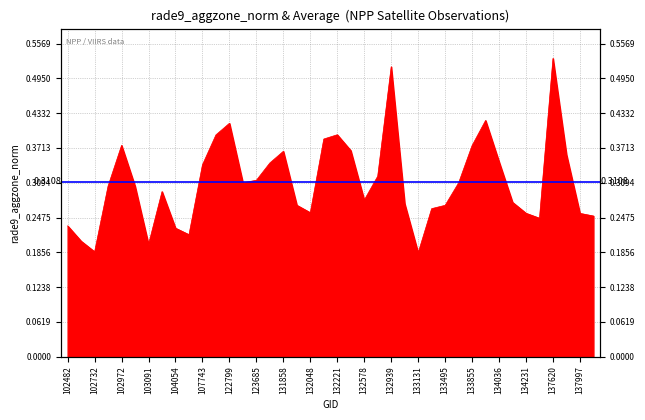

Count the number of data series in this chart.

1